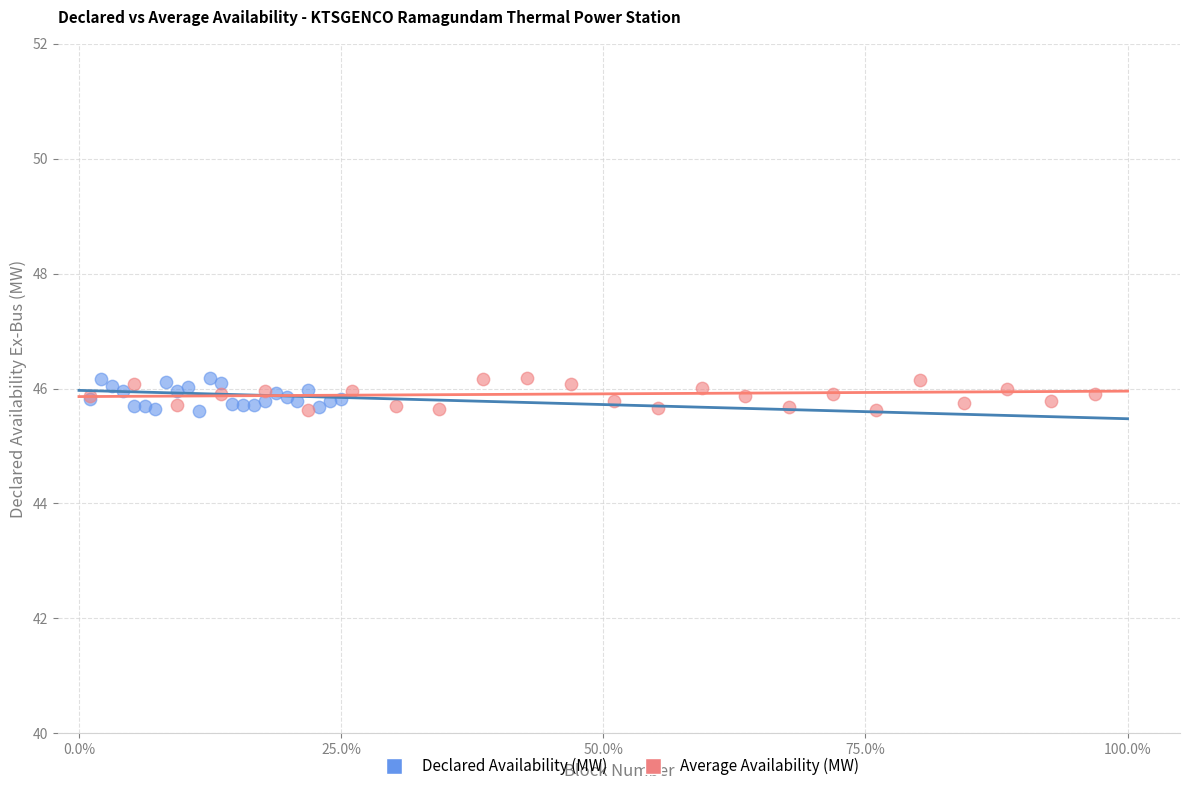

What are all the series names shown in the legend?

Declared Availability (MW), Average Availability (MW)